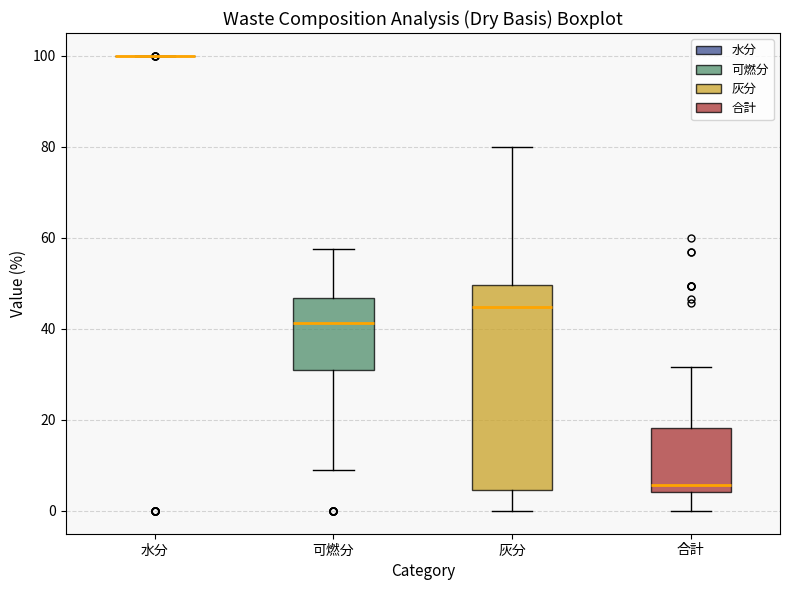

Reading left to right, transcribe this box plot: for each box, give where its median line is, the range the box spans, and where its two whiskers end, as read against the y-axis. The values are not printed on the chart, so give them approximately, as read against the axis.

水分: box collapsed to a line at 100, whiskers 100 to 100
可燃分: median 42, box 30 to 46, whiskers 10 to 58
灰分: median 44, box 4 to 50, whiskers 0 to 80
合計: median 6, box 4 to 18, whiskers 0 to 32